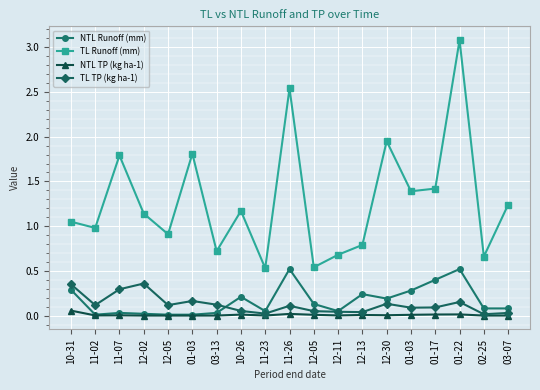

What is the total value across all series at 11-26?

3.2